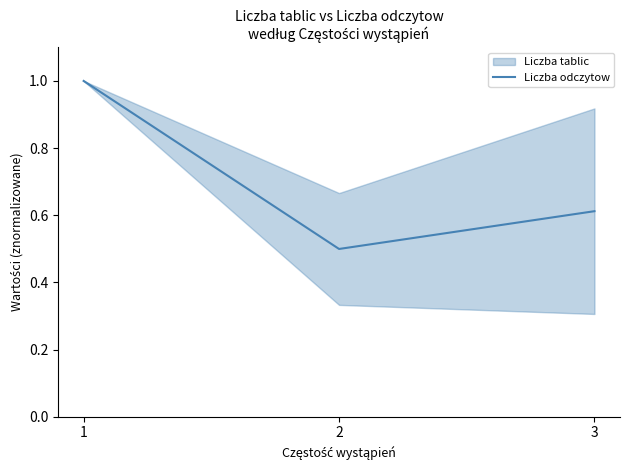

Rank the categories by value from highest to lowest.

1, 3, 2